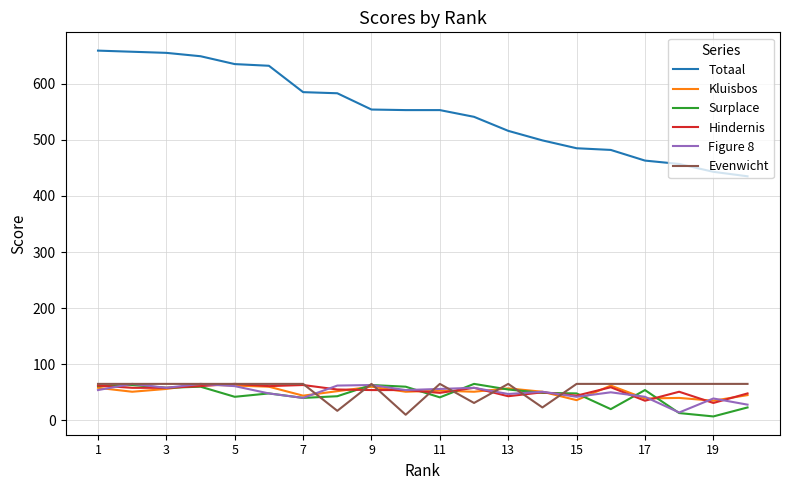

What is the highest value of the Totaal series?

659